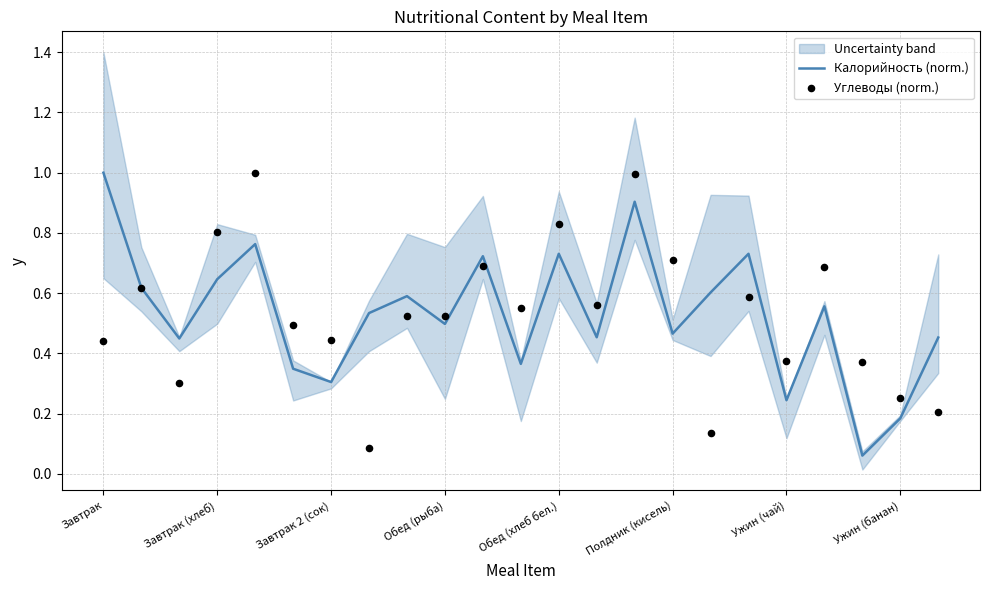

Which series has the largest Y range (max minus min)?

Калорийность (norm.)